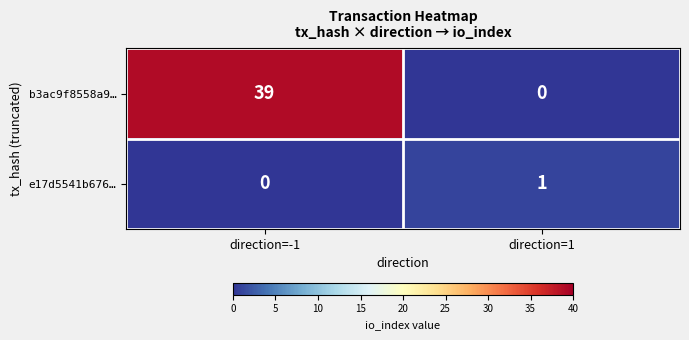

List the series in order of their overall mean, lowest first.

e17d5541b676…, b3ac9f8558a9…